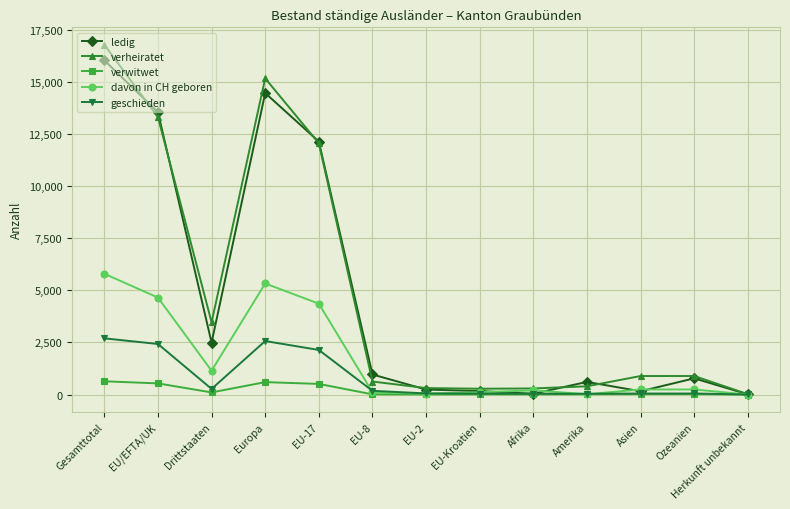

What is the label of the 12th point from the right?

EU/EFTA/UK